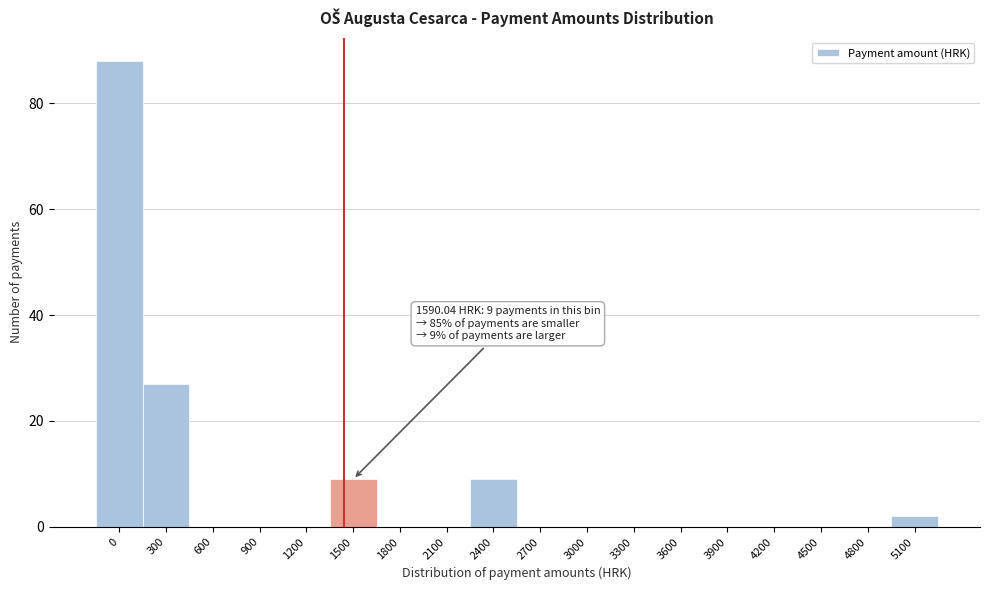

Reading left to right, extract all data points from this chart.

0=88	300=27	600=0	900=0	1200=0	1500=9	1800=0	2100=0	2400=9	2700=0	3000=0	3300=0	3600=0	3900=0	4200=0	4500=0	4800=0	5100=2